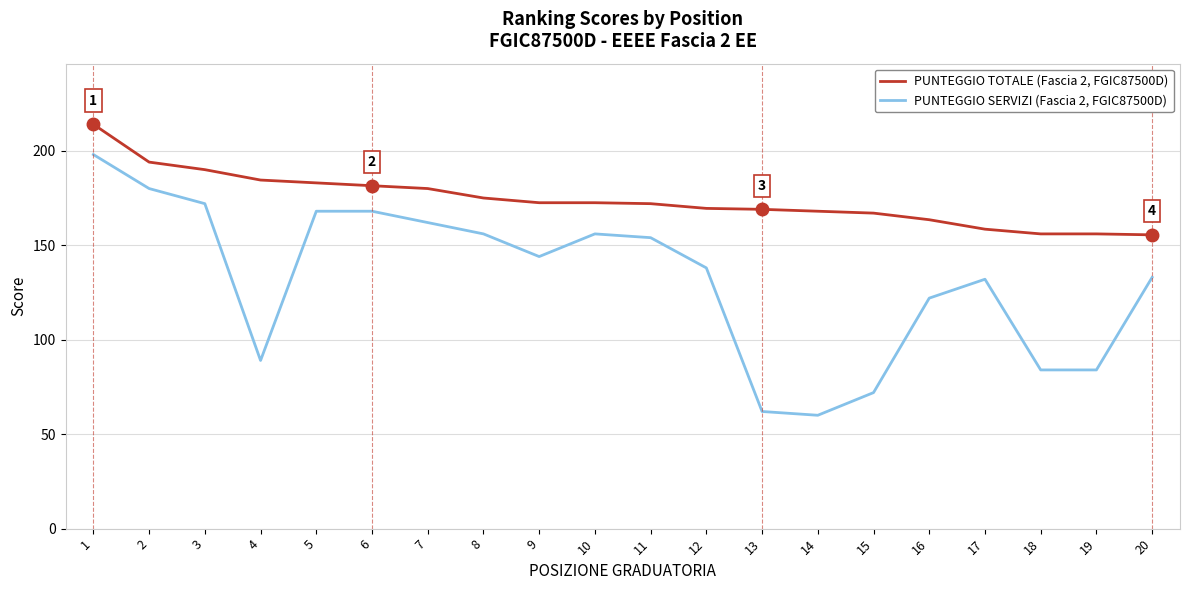

Which series has the largest total across all categories?

PUNTEGGIO TOTALE (Fascia 2, FGIC87500D)